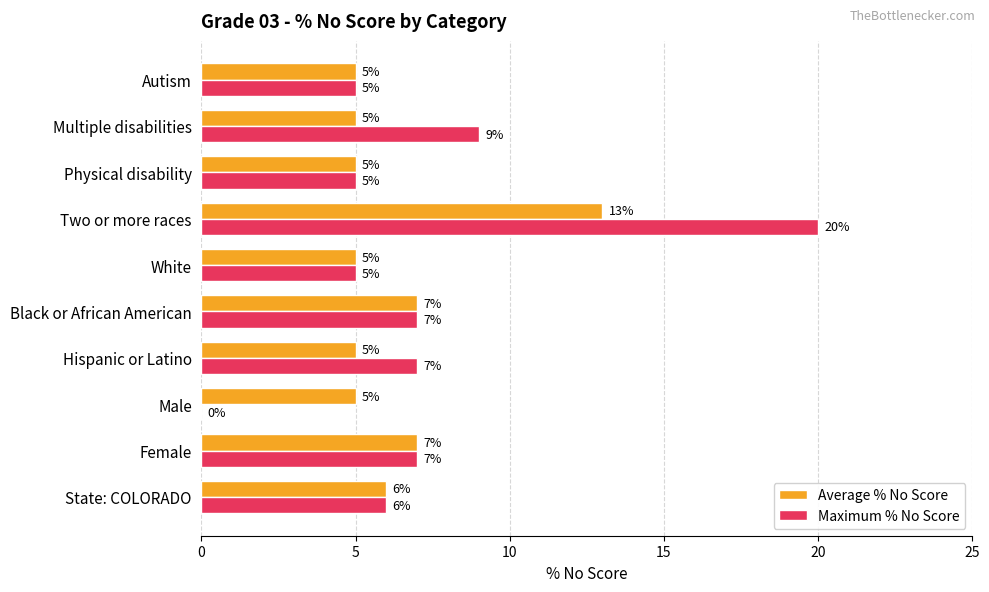

True or false: Maximum % No Score has a value of 5 at White.

True